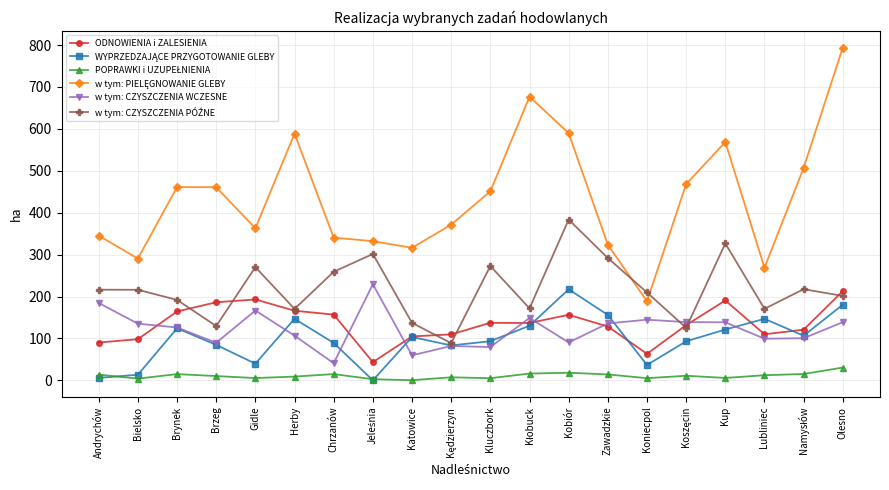

At which category is the sum across all series the highest?

Olesno